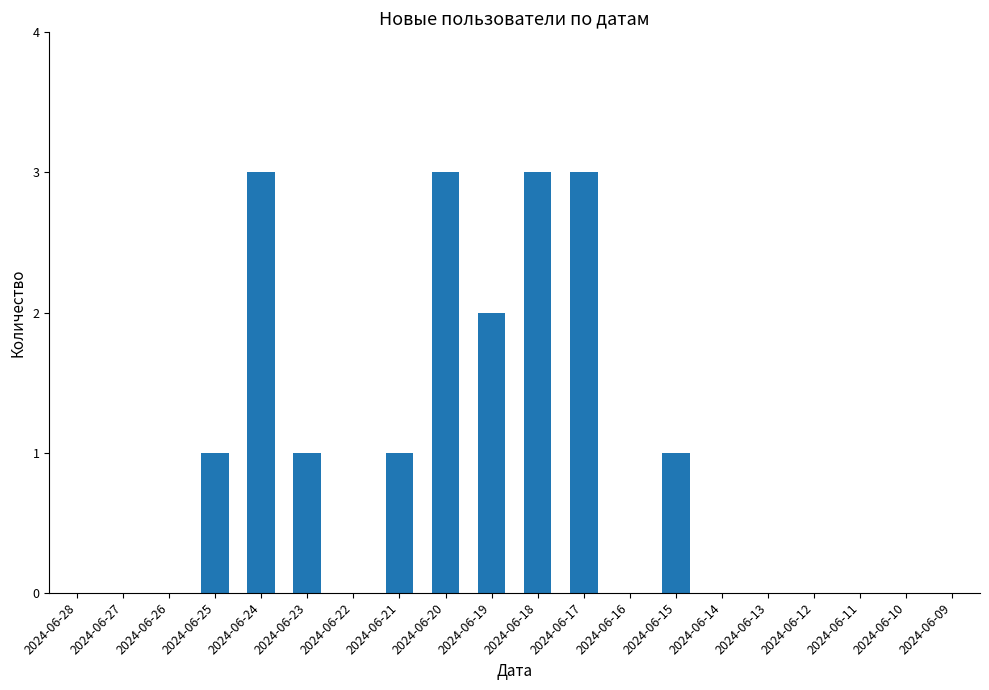

What value does the data have at 2024-06-18?

3